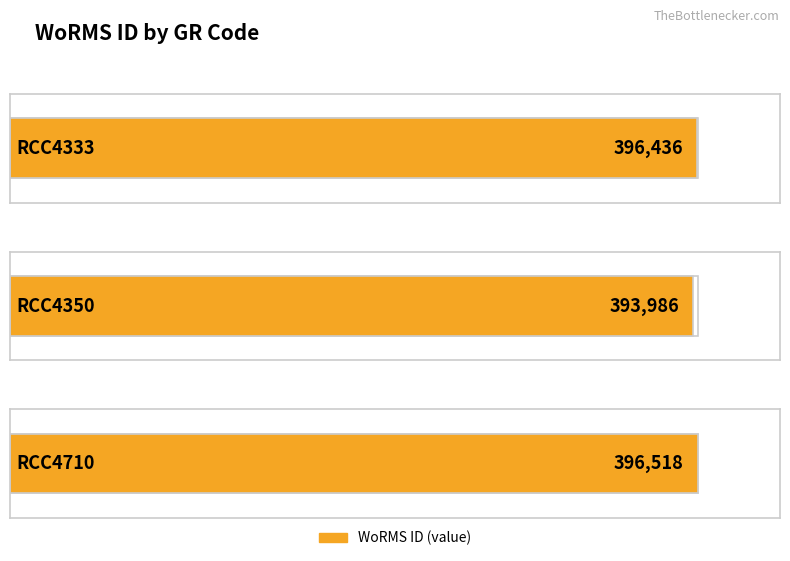

Which category has the highest value across all series?

RCC4710